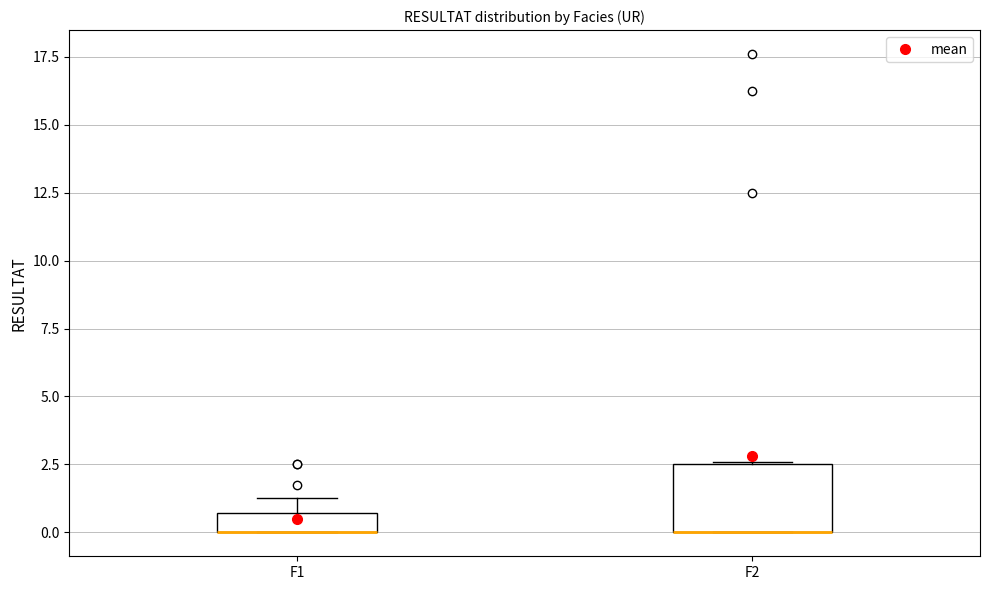

Where is the upper edge of the box for F2 on the y-axis? The values are not printed on the chart, so give them approximately, as read against the axis.

2.5